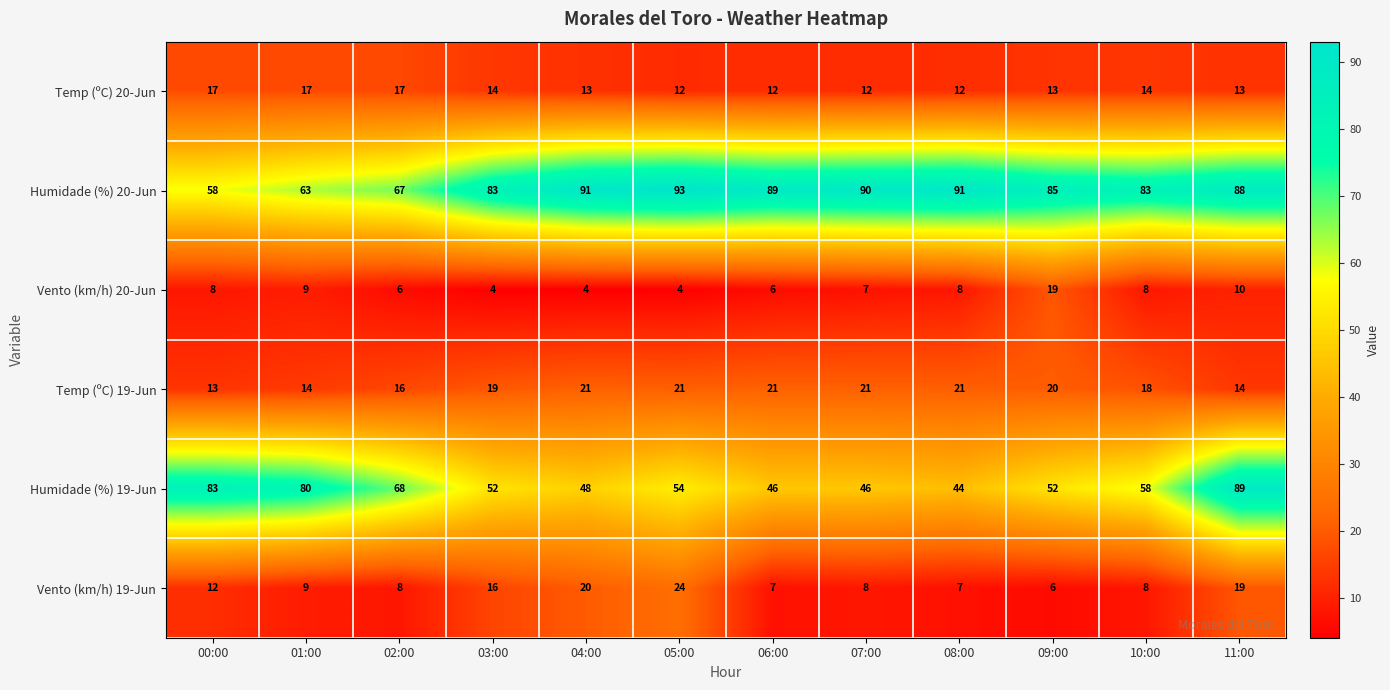

Which category has the highest value across all series?

05:00